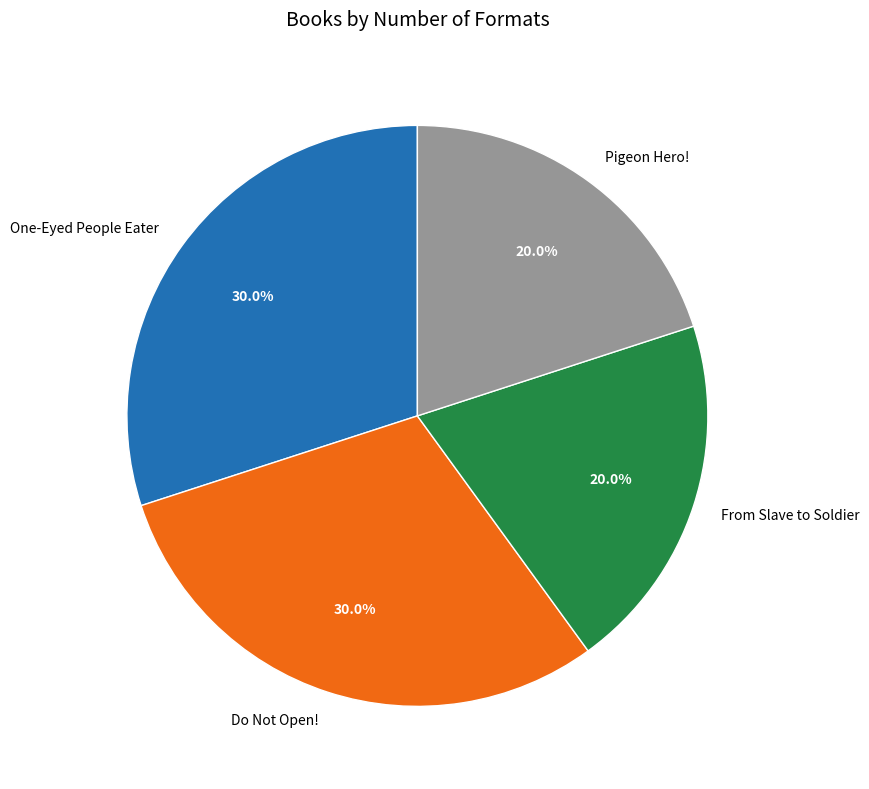

What is the ratio of the value at Pigeon Hero! to the value at One-Eyed People Eater?

0.7